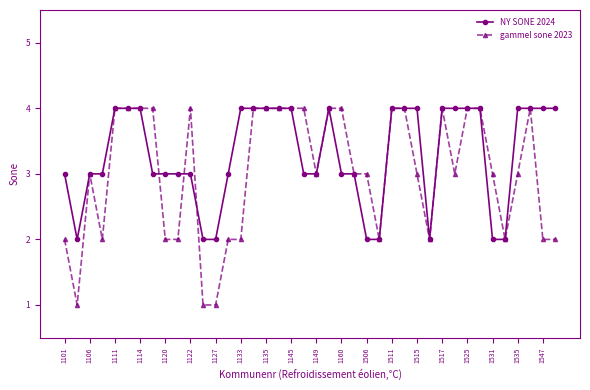

What is the value of the gammel sone 2023 point at the 17th from the left?

4